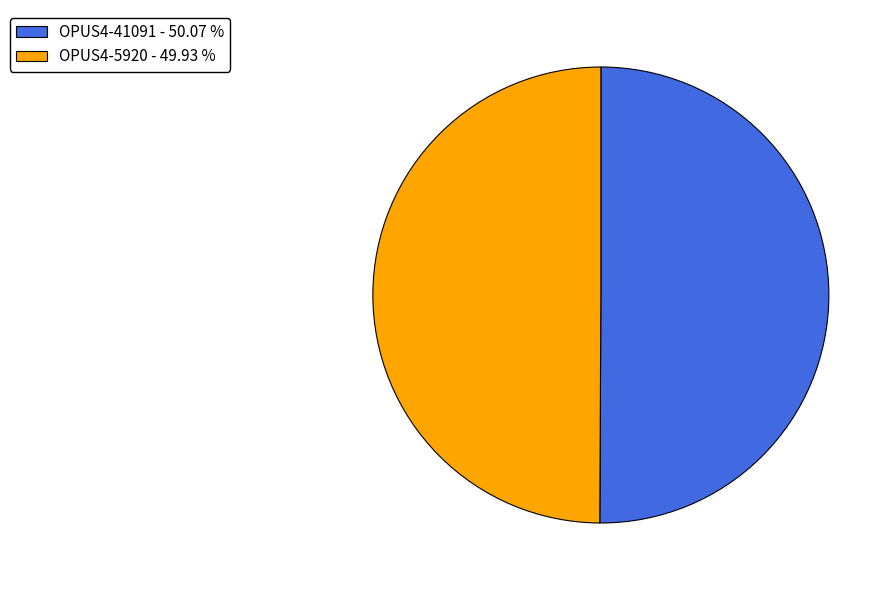

Combined, do OPUS4-5920 and OPUS4-41091 account for over 50%?

Yes